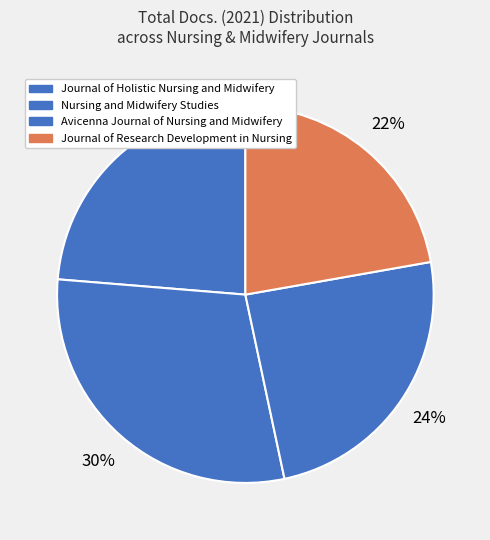

How many segments does this pie chart have?

4